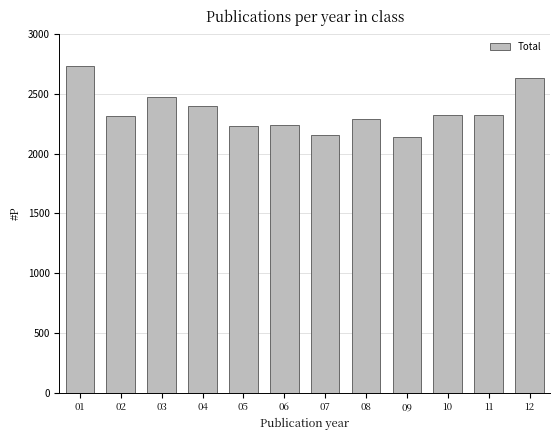

What is the minimum value shown in the chart?

2140